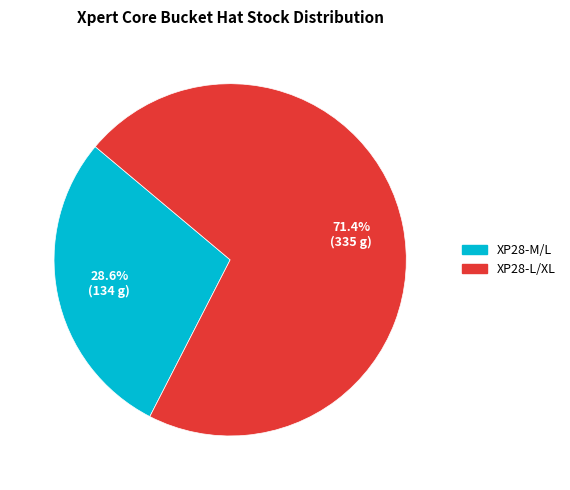

To the nearest percent, what portion does XP28-M/L represent?

29%